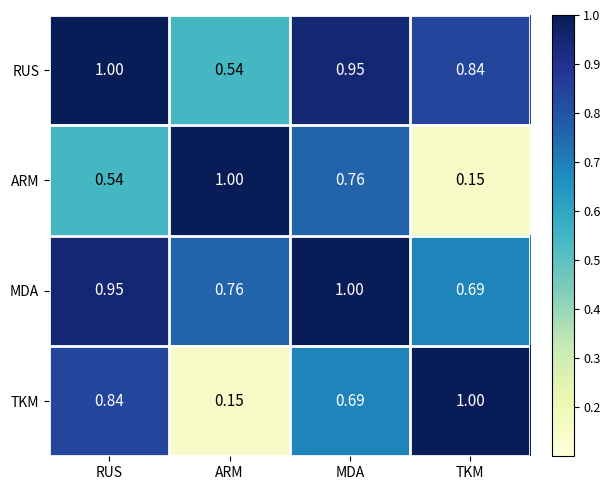

Which category has the lowest value in the TKM series?

ARM